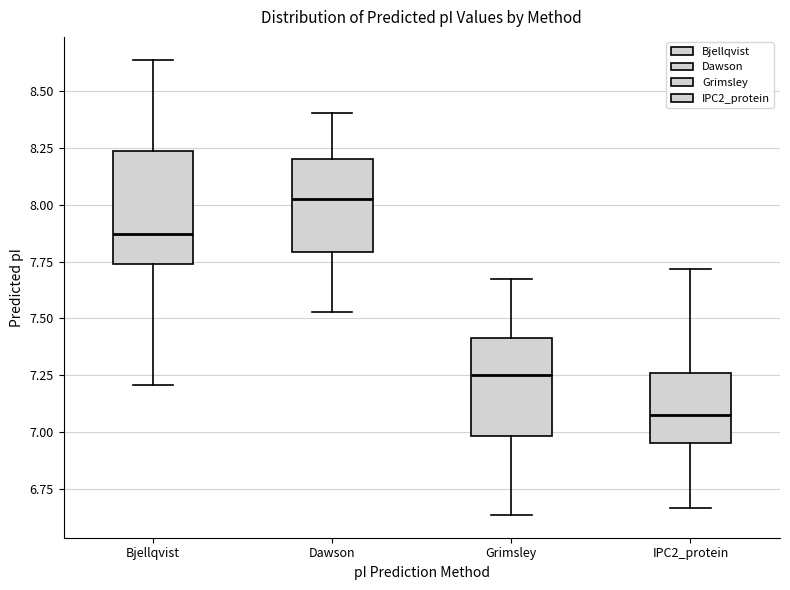

Where does the median line of the box for Grimsley sit on the y-axis? The values are not printed on the chart, so give them approximately, as read against the axis.

7.25